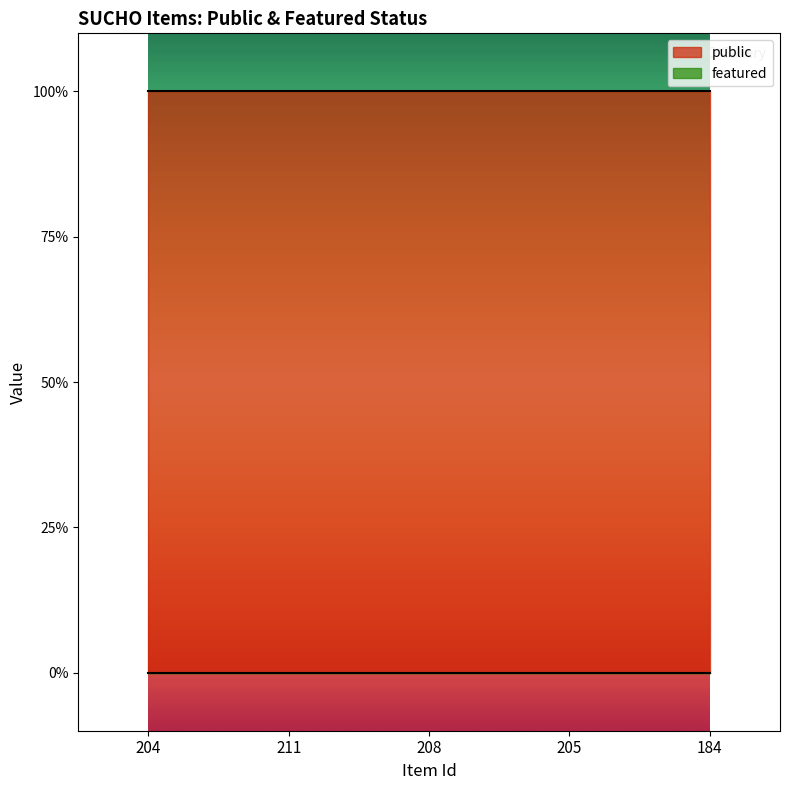

True or false: public and featured intersect in this chart.

False